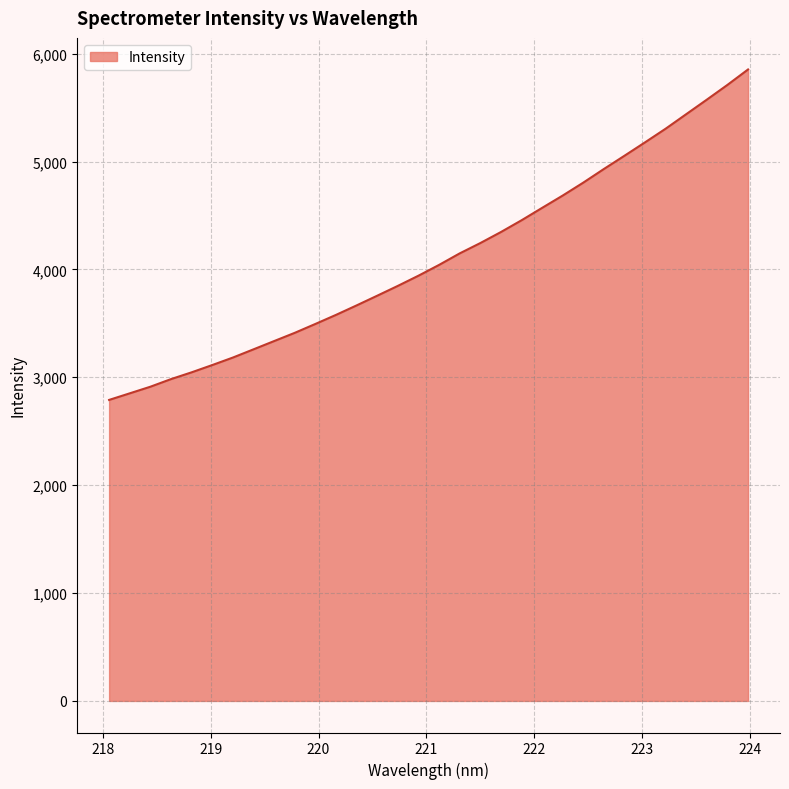

What is the greatest value displayed?

5853.5